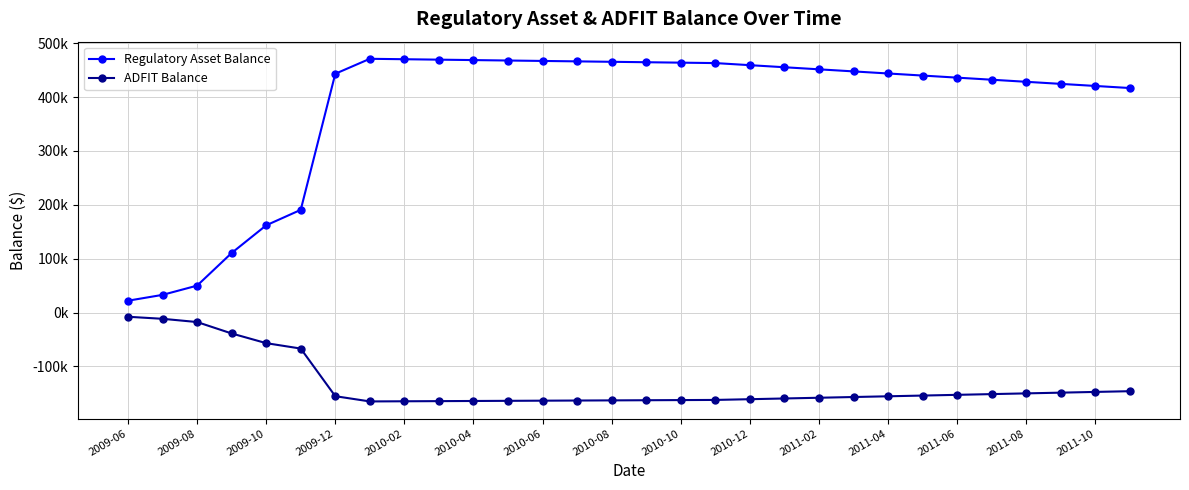

What are all the series names shown in the legend?

Regulatory Asset Balance, ADFIT Balance